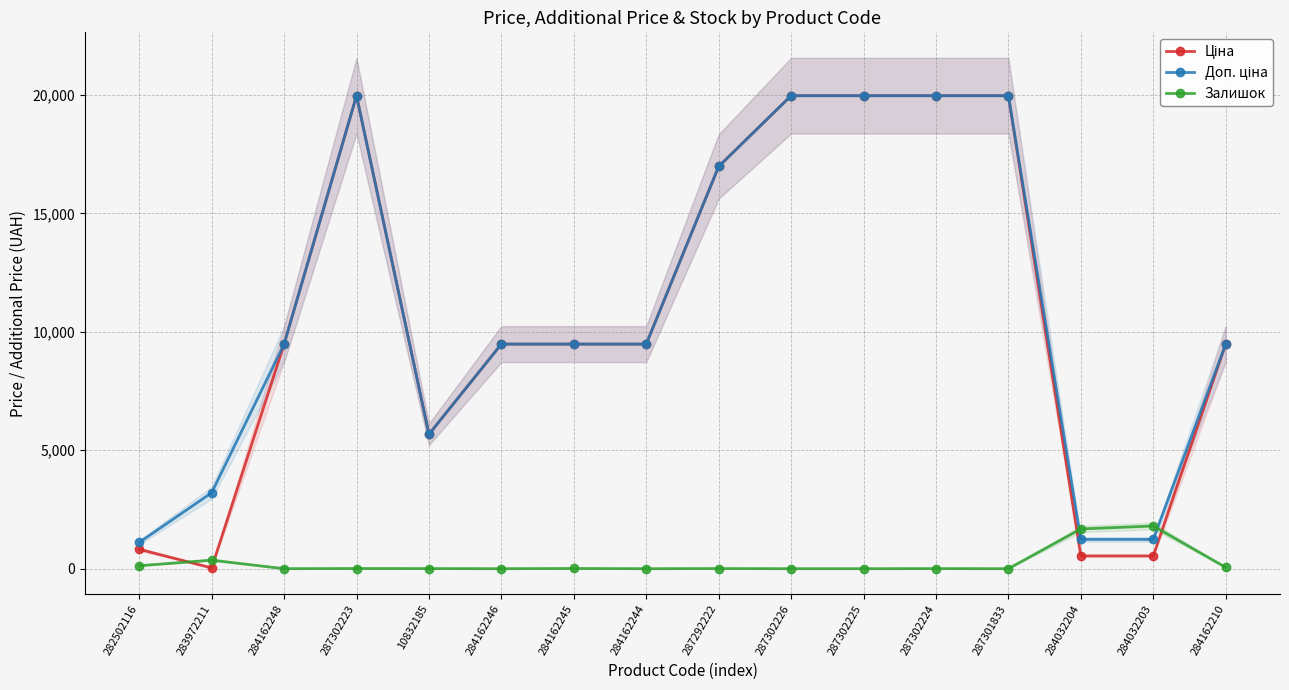

What is the label of the 4th point from the left?

287302223